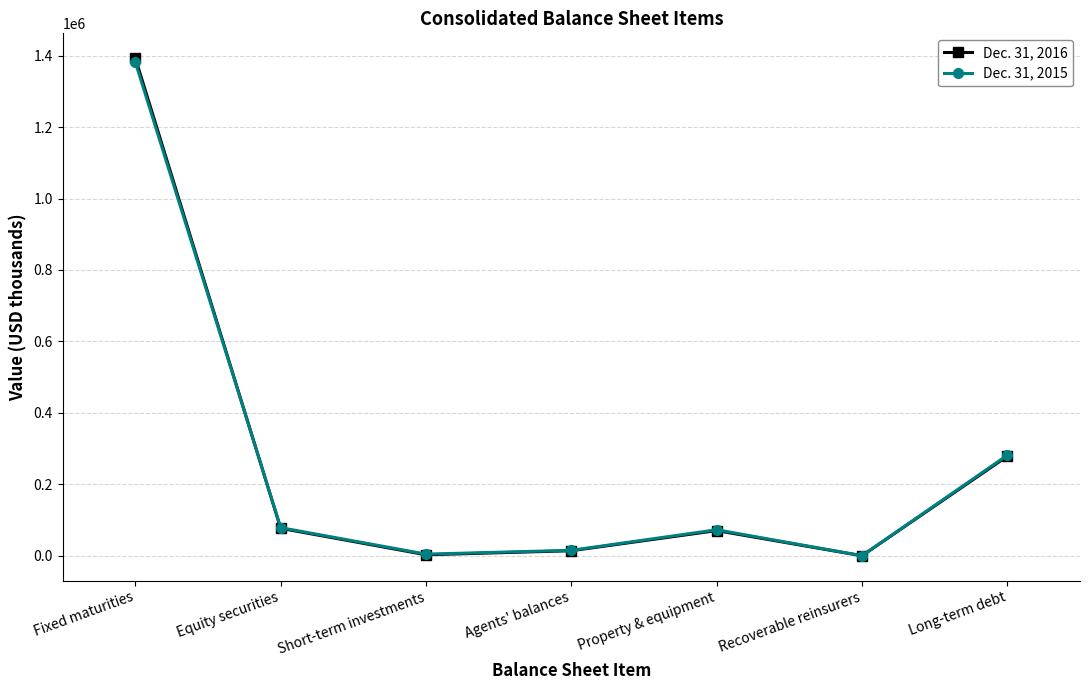

What is the sum of the Dec. 31, 2015 values at Agents' balances and Short-term investments?

20041